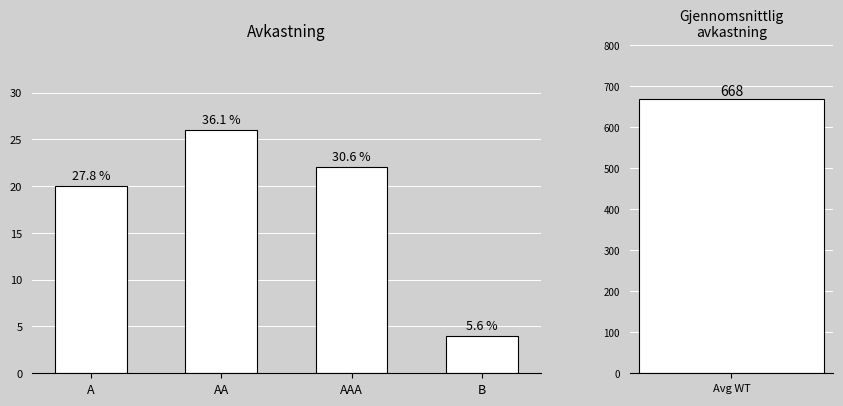

At which label is the value closest to 15?

A